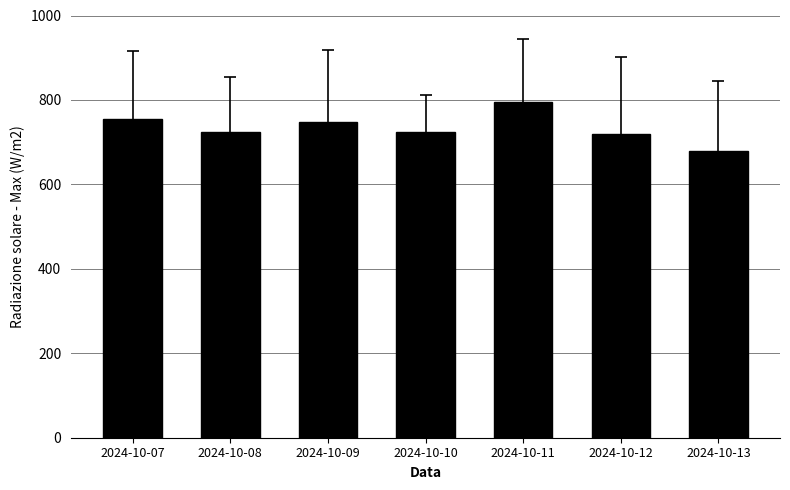

Does the chart contain any negative values?

No